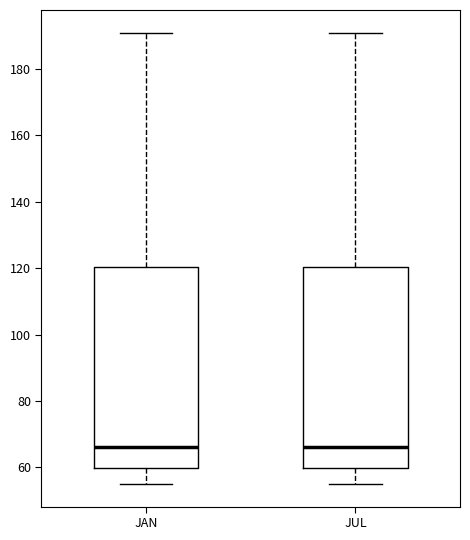

Reading left to right, read every box against the y-axis: the position of its median line, the range the box covers, and the ends of its whiskers. The values are not printed on the chart, so give them approximately, as read against the axis.

JAN: median 66, box 60 to 120, whiskers 56 to 192
JUL: median 66, box 60 to 120, whiskers 56 to 192